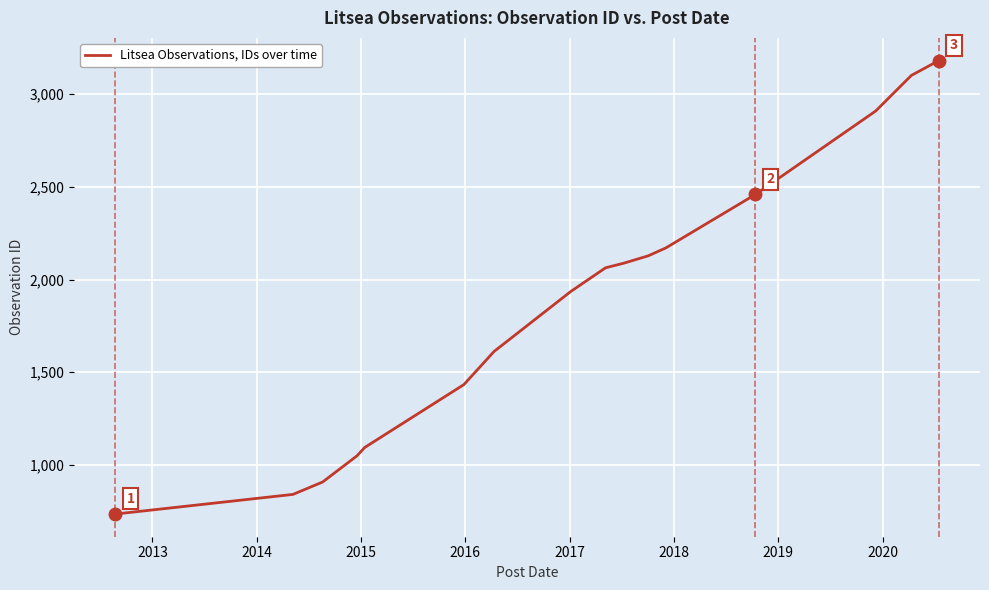

What is the difference between the maximum and minimum values?

2446